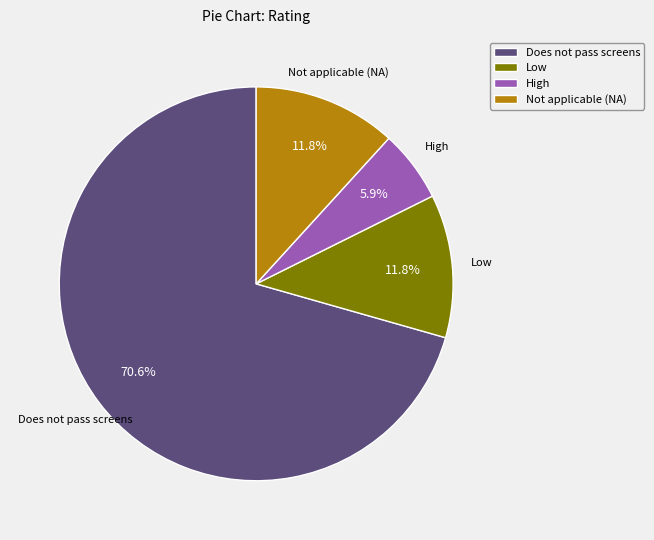

How much of the chart is everything except Not applicable (NA)?

88.2%